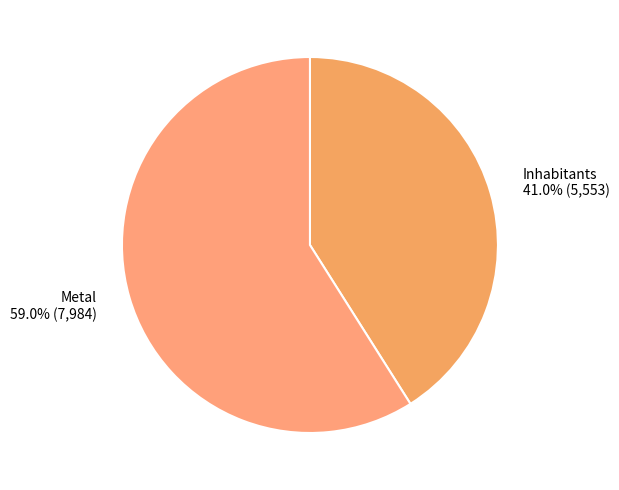

What is the largest slice in the pie chart?

Metal